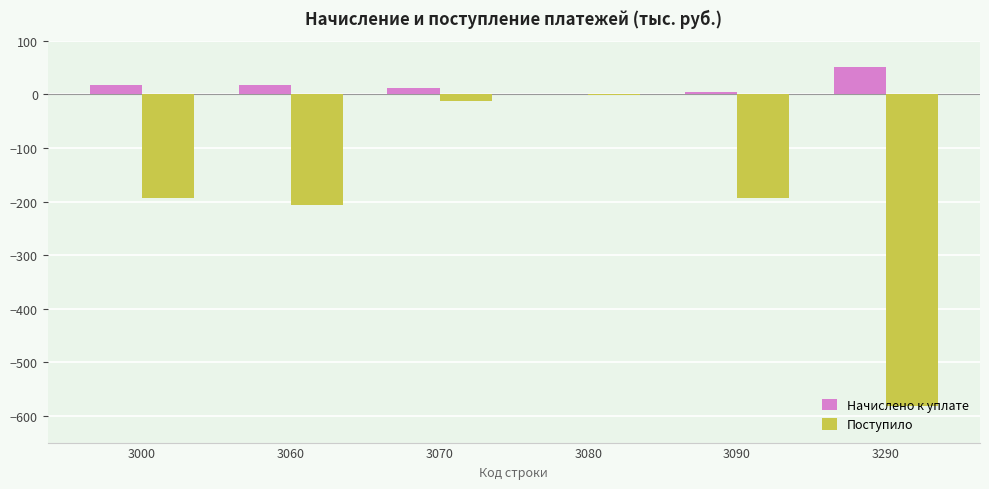

What are all the series names shown in the legend?

Начислено к уплате, Поступило